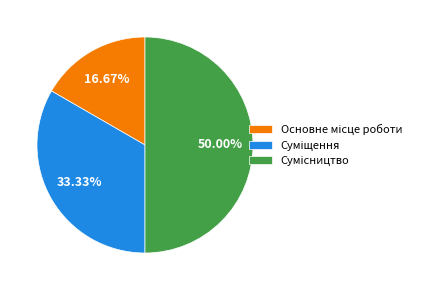

How many segments does this pie chart have?

3